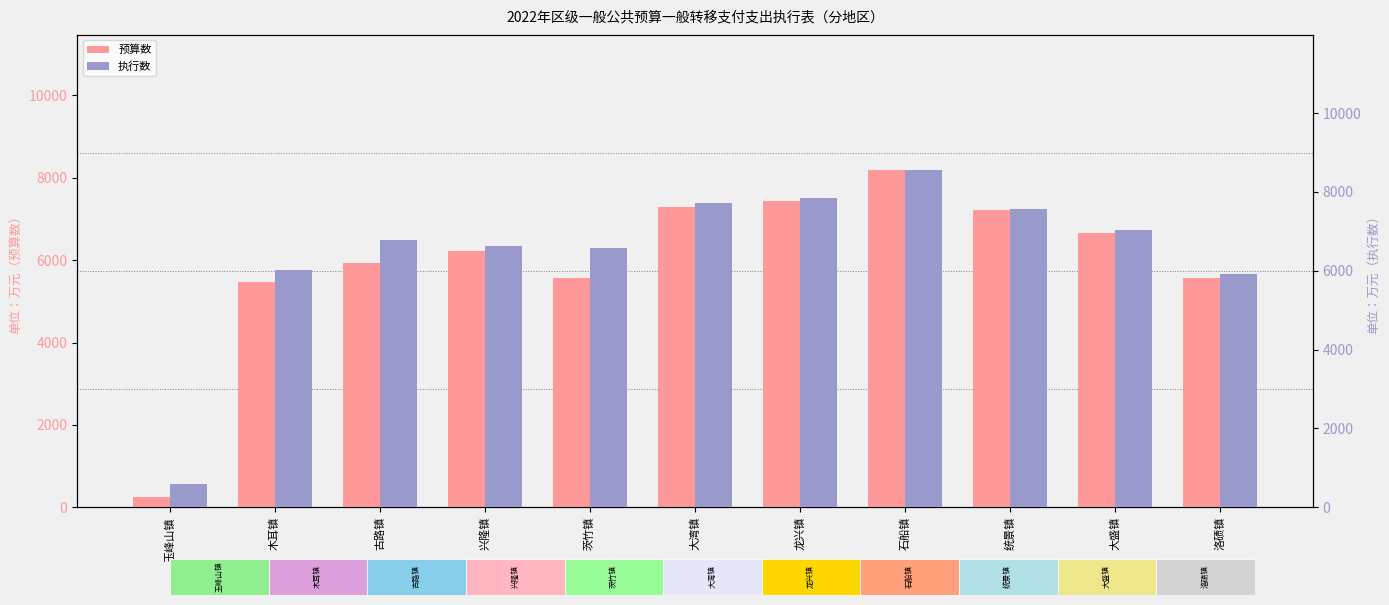

What are all the series names shown in the legend?

预算数, 执行数